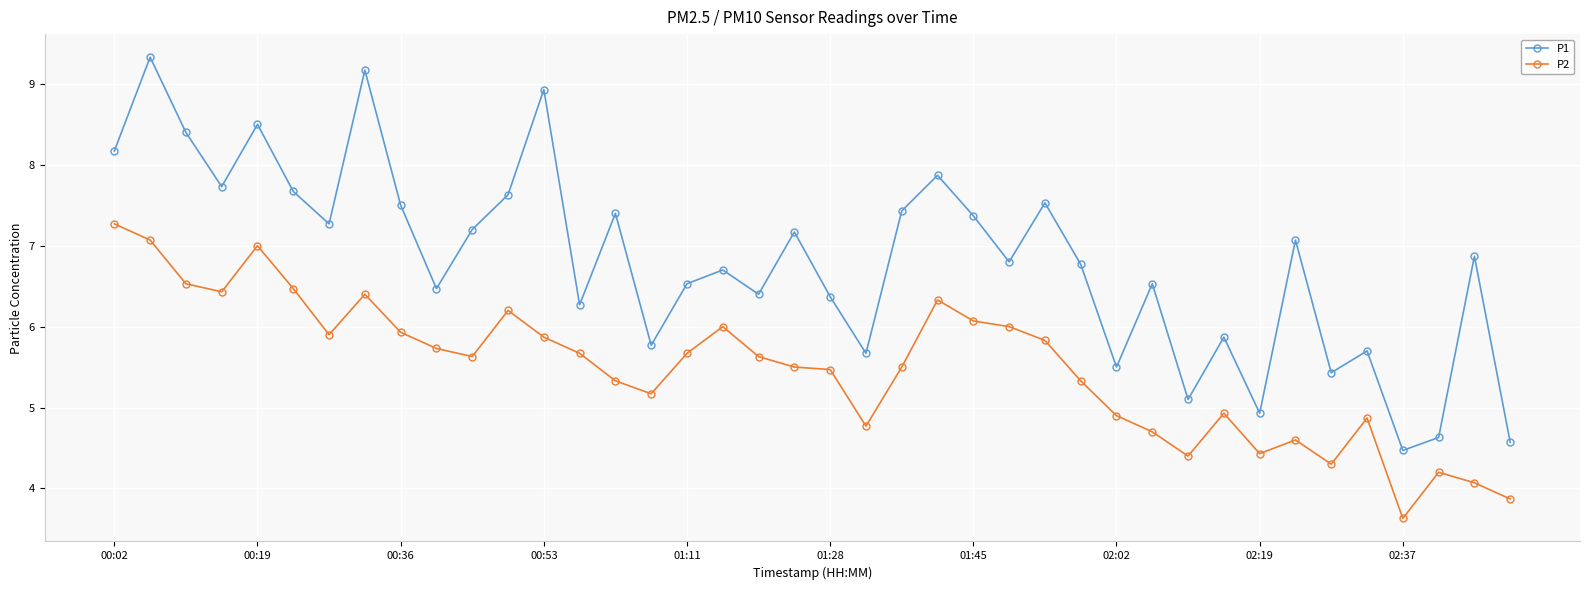

Which series has the largest total across all categories?

P1